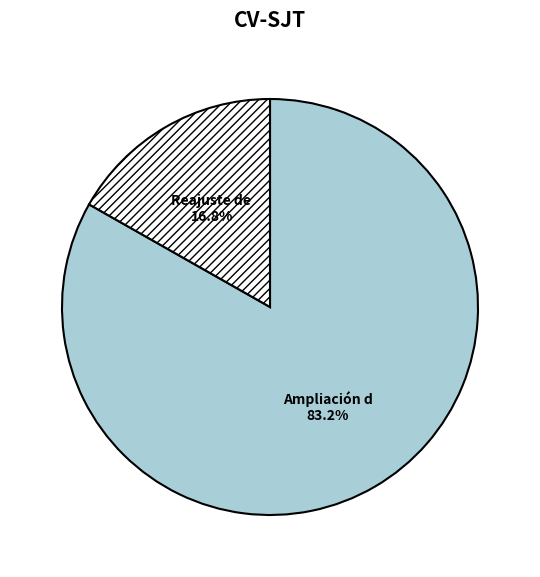

Does any single category account for the majority?

Yes